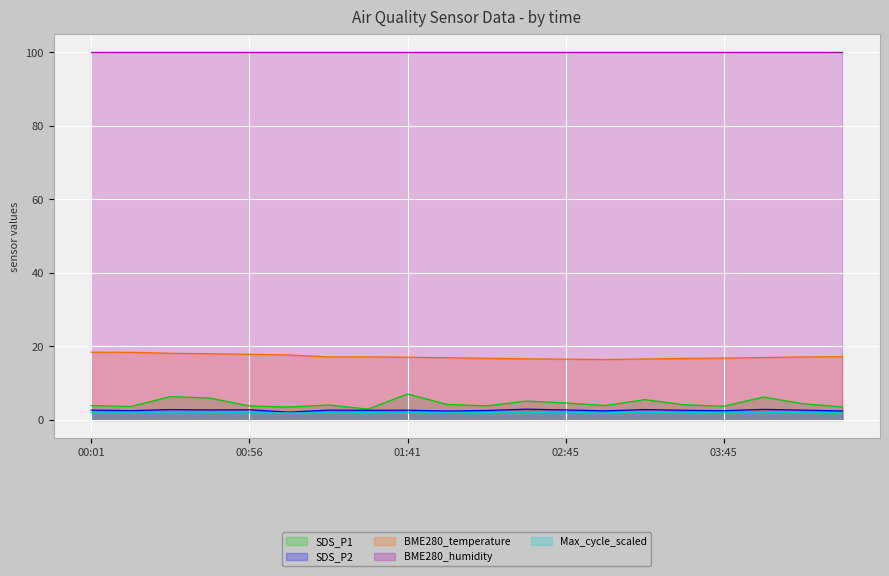

At how many categories does at least one series exceed 16?

20